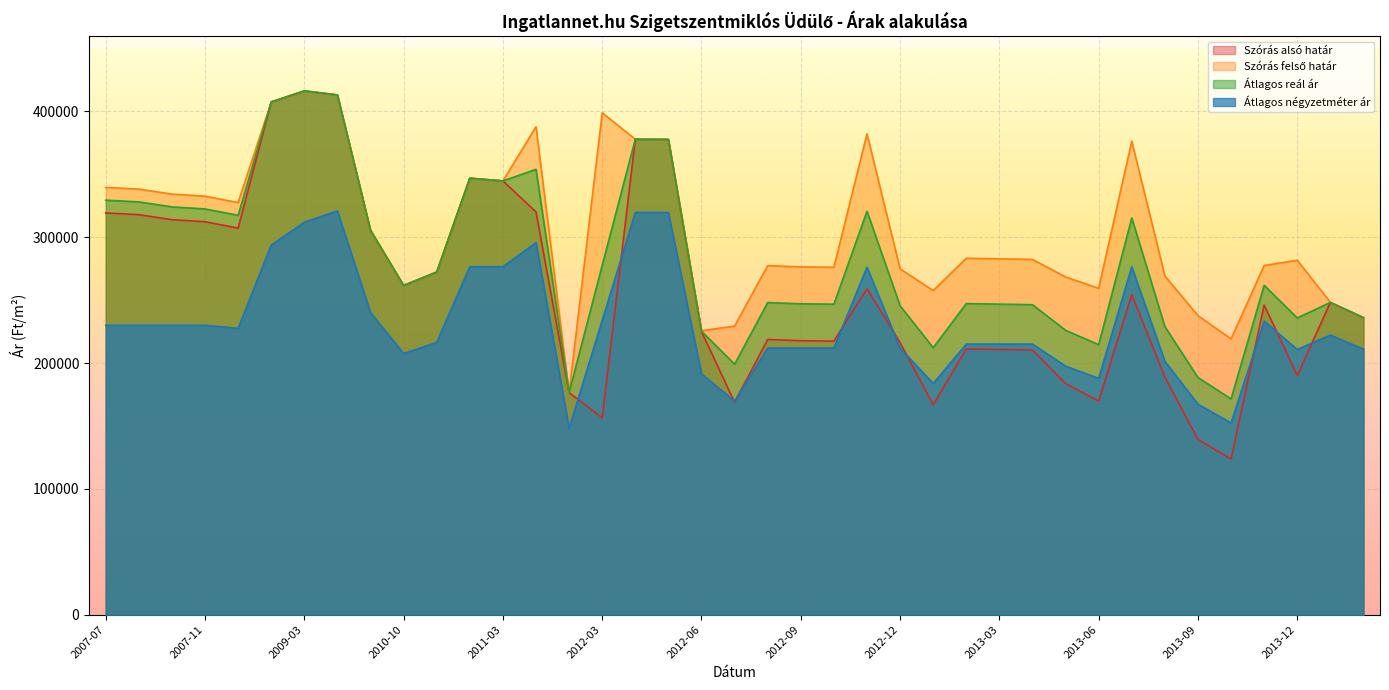

At which category does the chart reach its minimum across all series?

2013-10